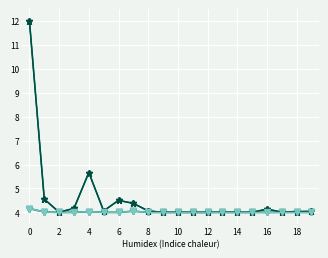

What is the minimum value shown in the chart?

4.0